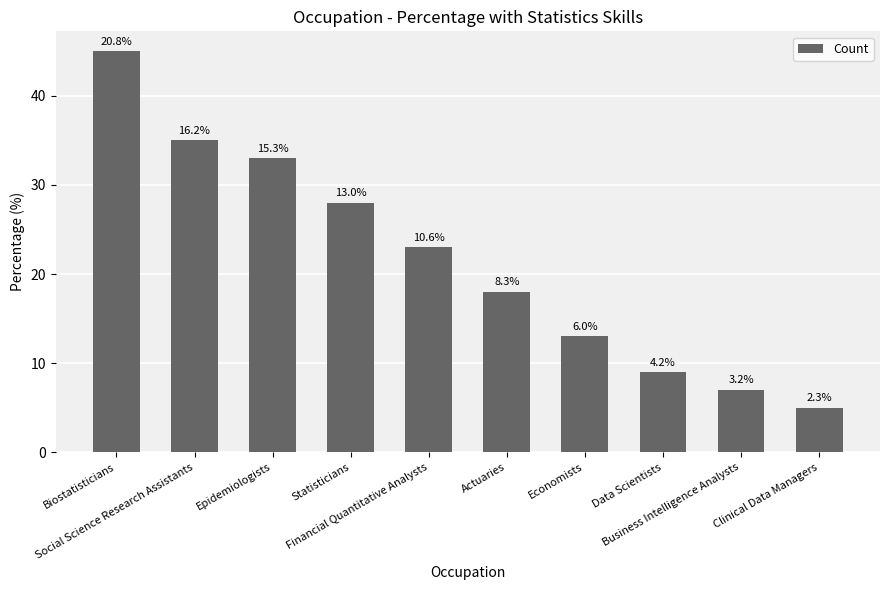

Does the chart contain any negative values?

No